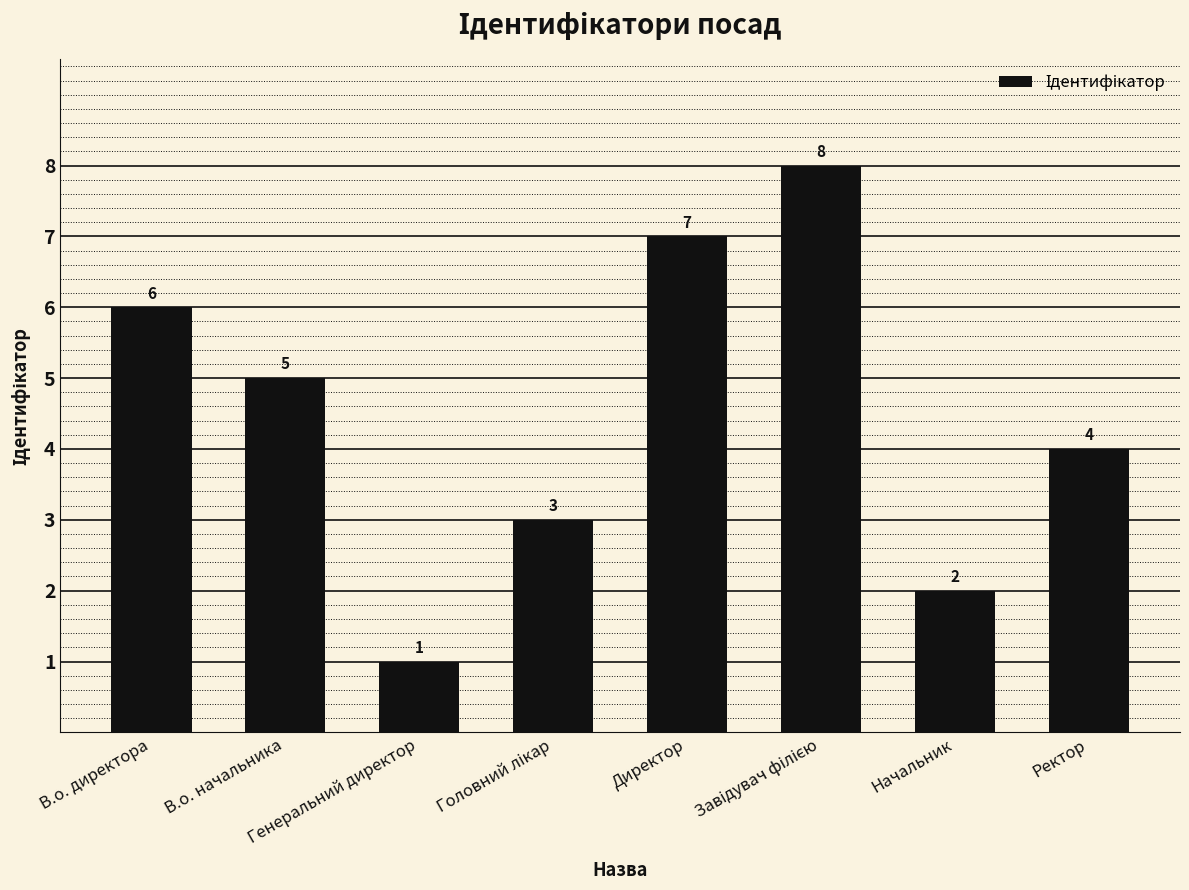

True or false: the data shows 9 at В.о. директора.

False